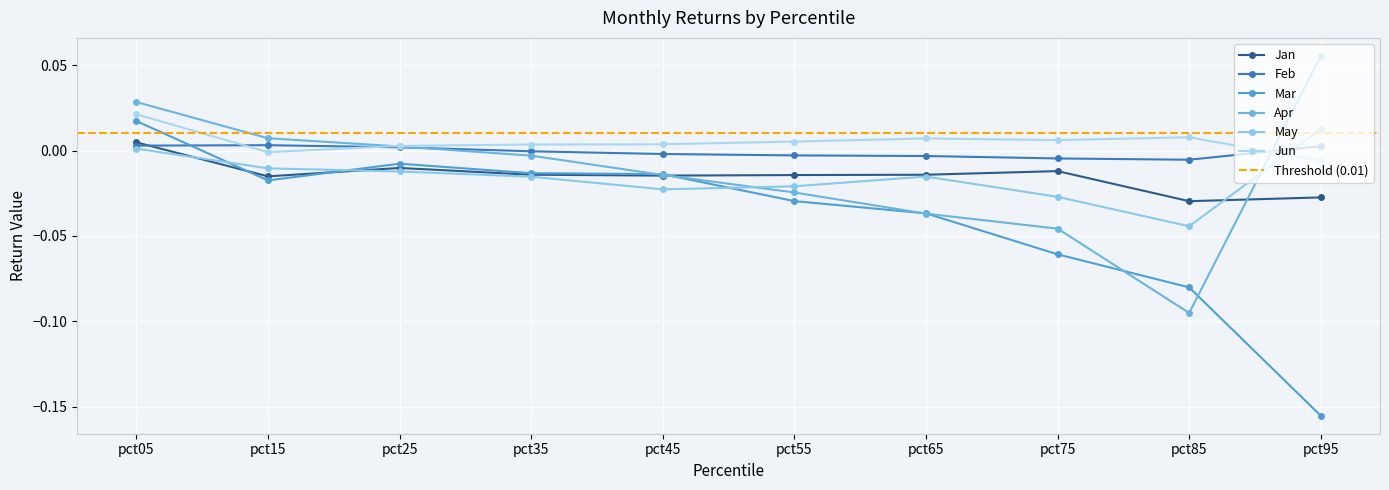

How many negative values does the Feb series have?

6